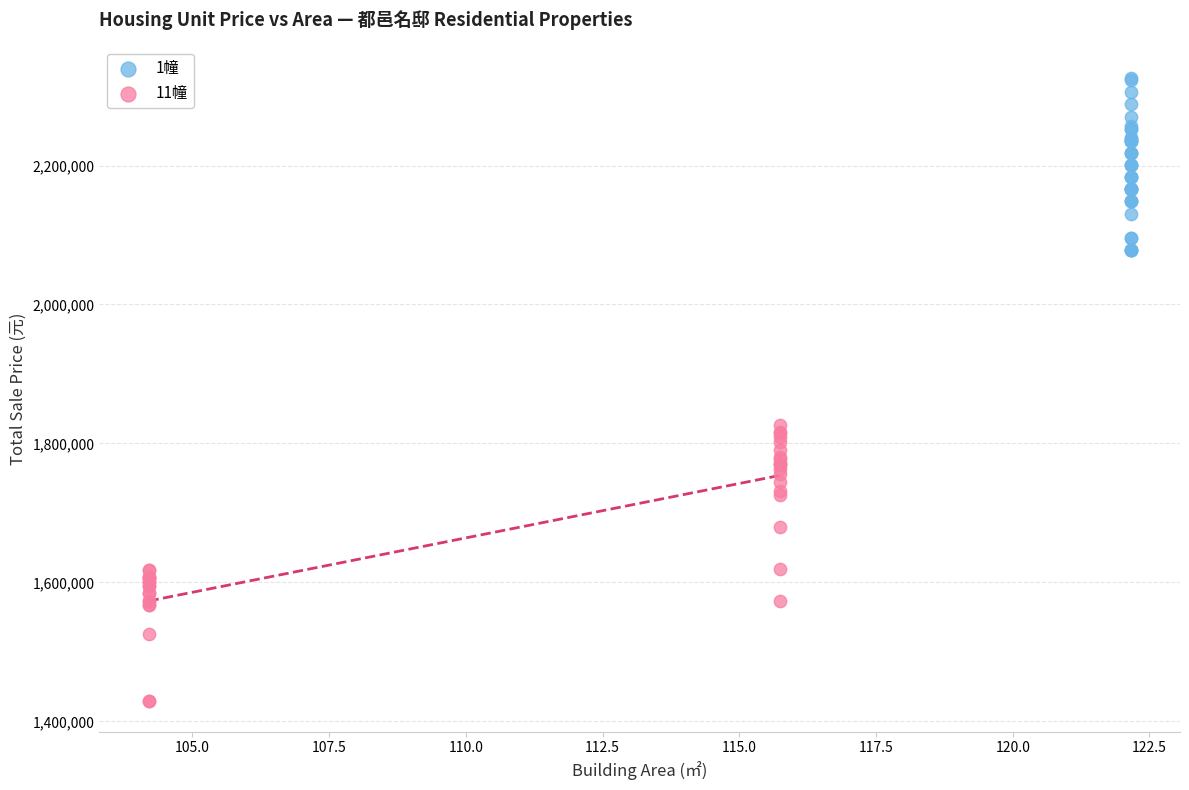

Which series has the largest Y range (max minus min)?

11幢